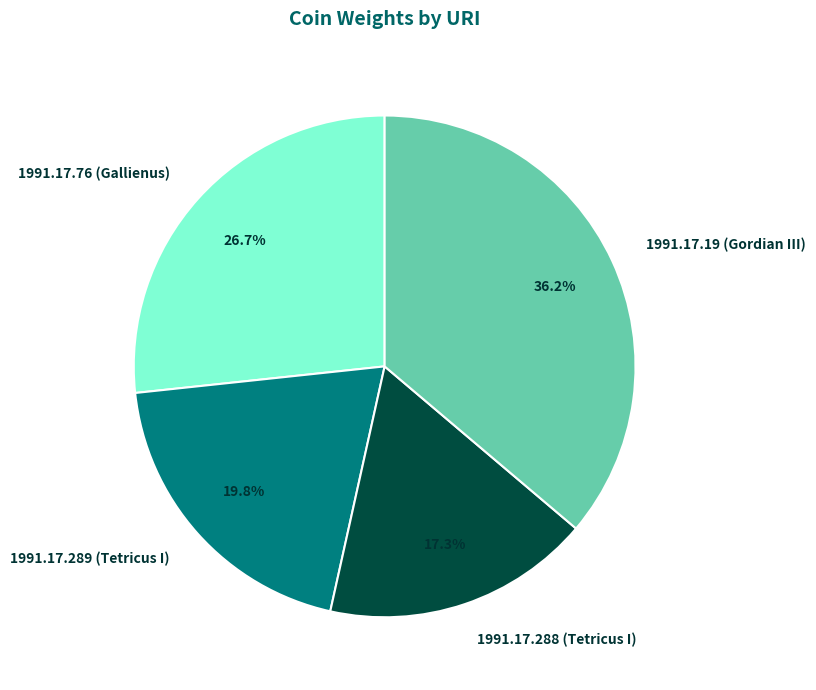

What is the largest slice in the pie chart?

1991.17.19 (Gordian III)